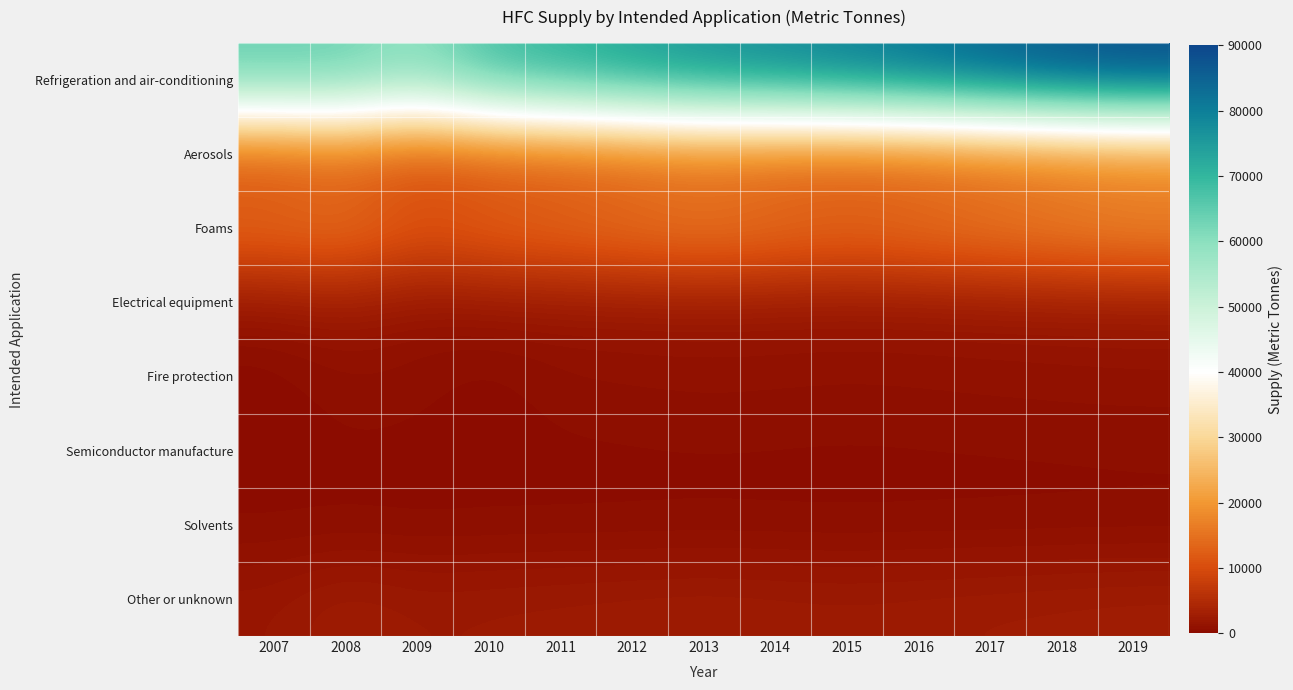

Between 2008 and 2012, which is larger?

2012